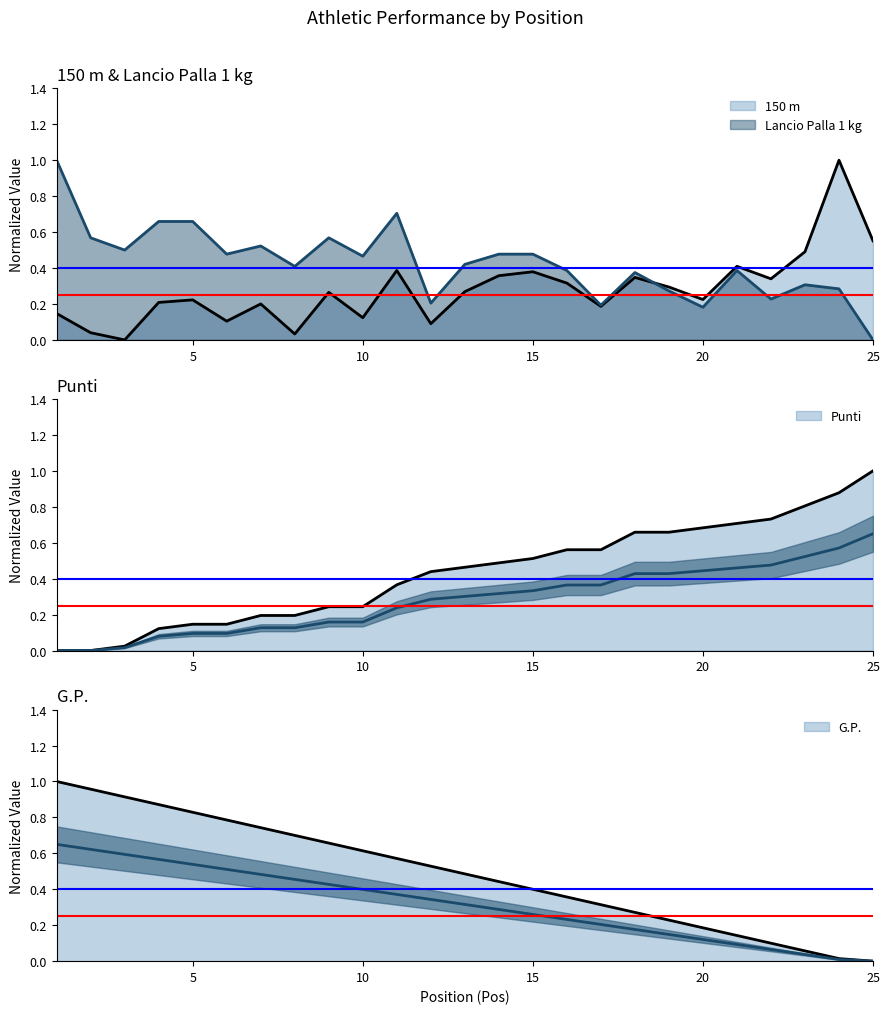

What is the difference between the highest and lowest values at 3?

0.9